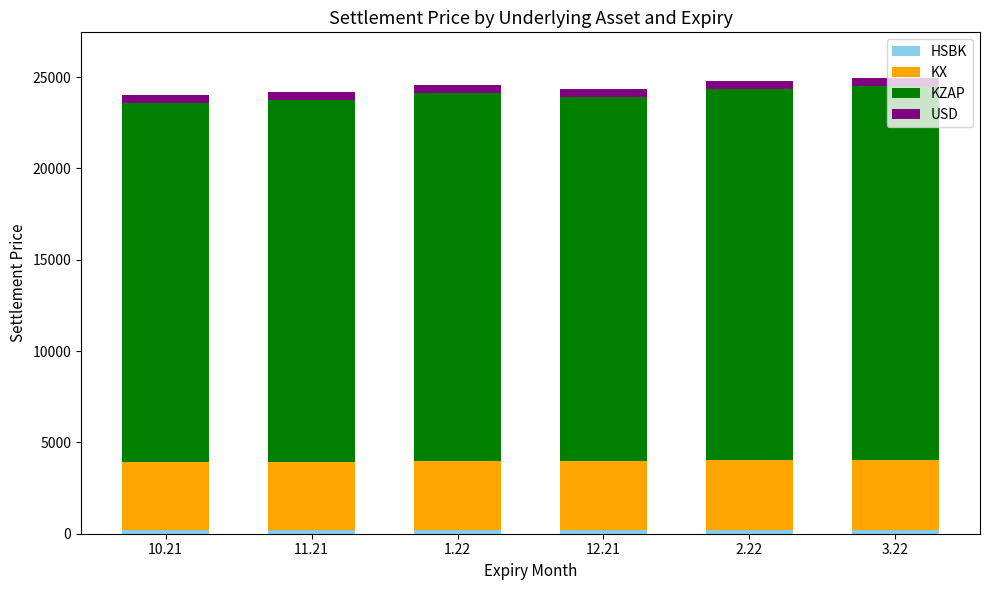

What is the label of the 6th bar from the right?

10.21